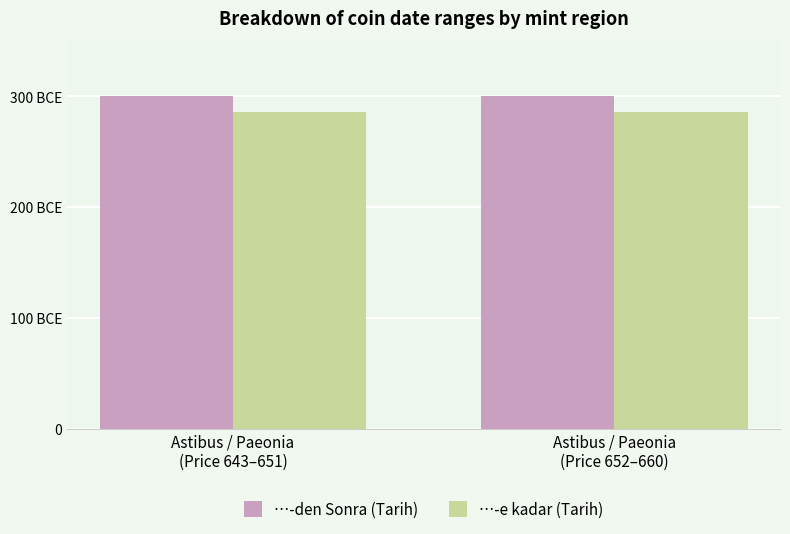

What is the difference between the highest and lowest values at Astibus / Paeonia
(Price 643–651)?

14